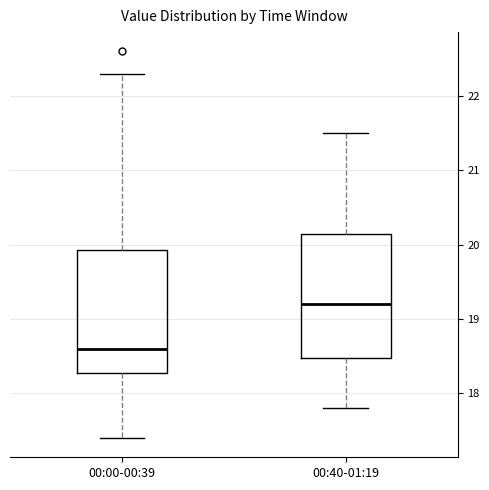

Where does the lower whisker of the box for 00:00-00:39 end on the y-axis? The values are not printed on the chart, so give them approximately, as read against the axis.

17.4